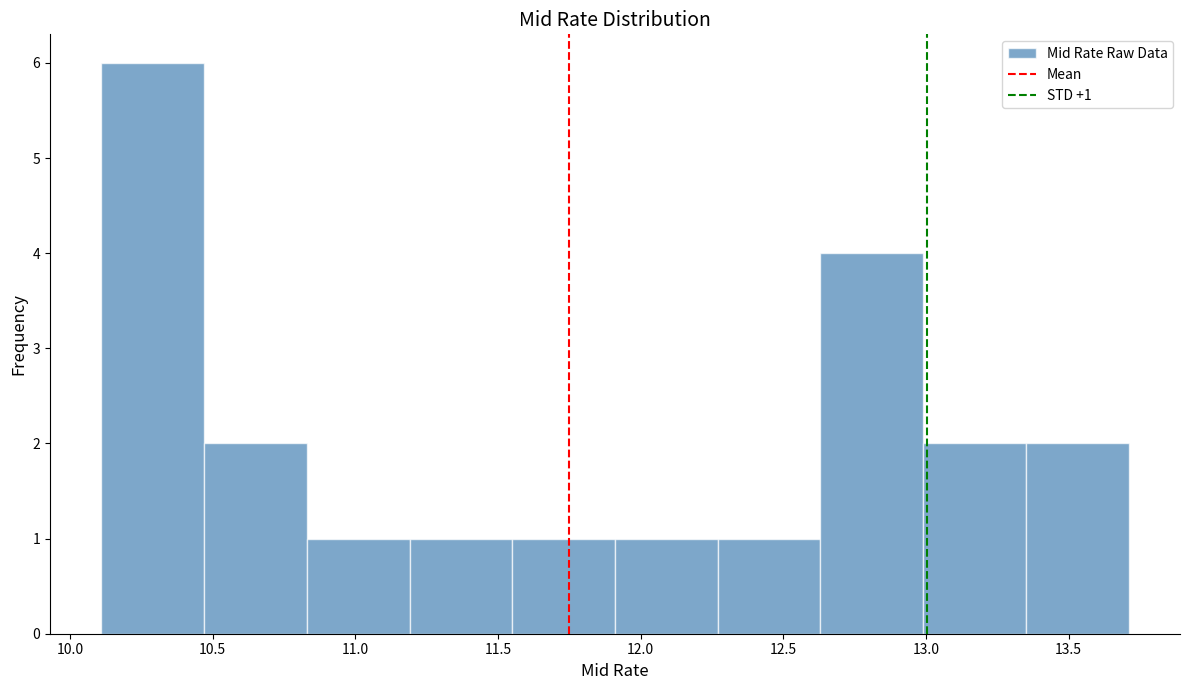

Over which range of the x-axis is the bar tallest?

10.11 to 10.47